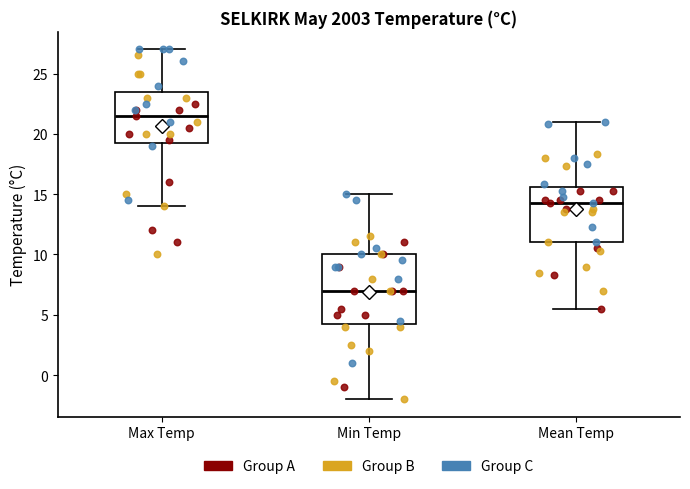

Reading left to right, transcribe this box plot: for each box, give where its median line is, the range the box spans, and where its two whiskers end, as read against the y-axis. The values are not printed on the chart, so give them approximately, as read against the axis.

Max Temp: median 21.5, box 19.5 to 23.5, whiskers 14.0 to 27.0
Min Temp: median 7.0, box 4.5 to 10.0, whiskers -2.0 to 15.0
Mean Temp: median 14.5, box 11.0 to 15.5, whiskers 5.5 to 21.0